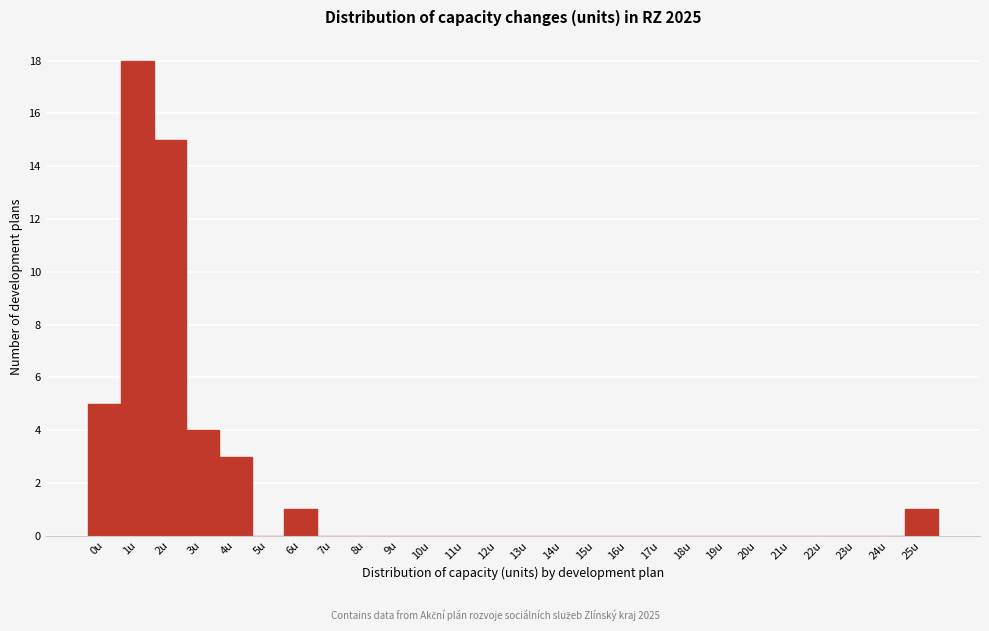

Reading left to right, transcribe all the data shown in this chart.

0u=5	1u=18	2u=15	3u=4	4u=3	5u=0	6u=1	7u=0	8u=0	9u=0	10u=0	11u=0	12u=0	13u=0	14u=0	15u=0	16u=0	17u=0	18u=0	19u=0	20u=0	21u=0	22u=0	23u=0	24u=0	25u=1